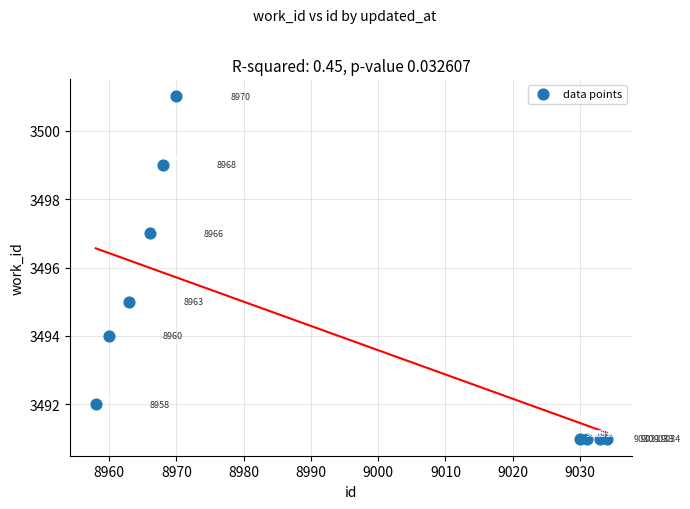

What is the average Y value?

3494